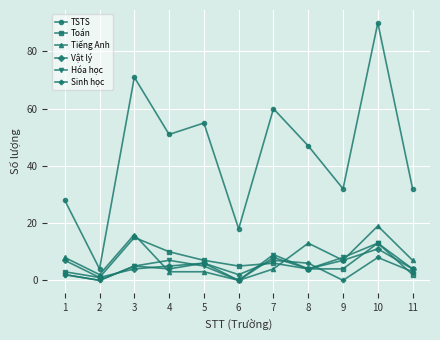

What is the value of the Tiếng Anh point at the 4th from the left?

3